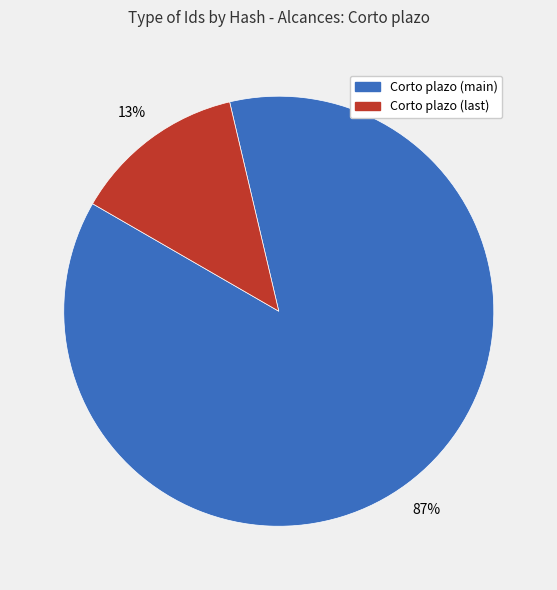

Is there a majority slice in this chart?

Yes